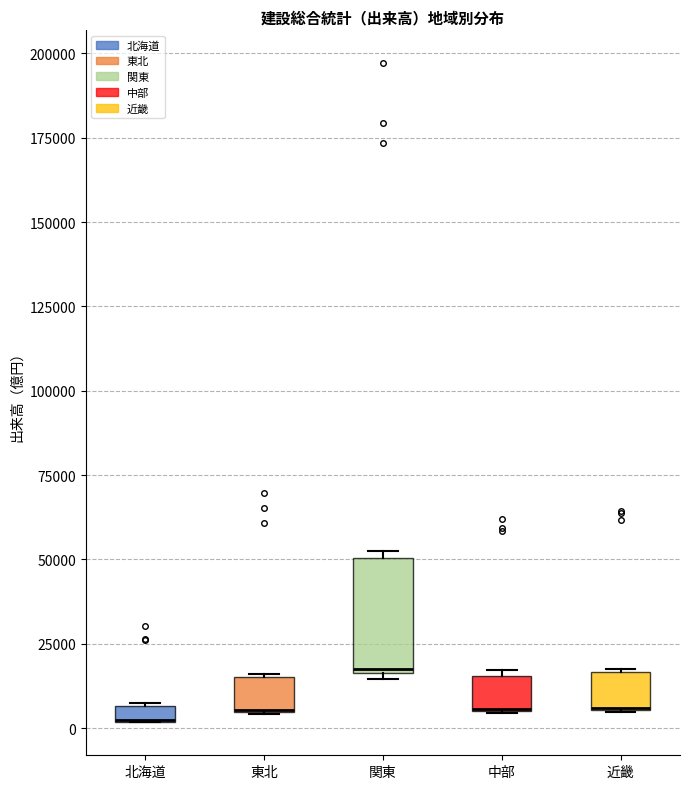

Where is the upper edge of the box for 中部 on the y-axis? The values are not printed on the chart, so give them approximately, as read against the axis.

15000